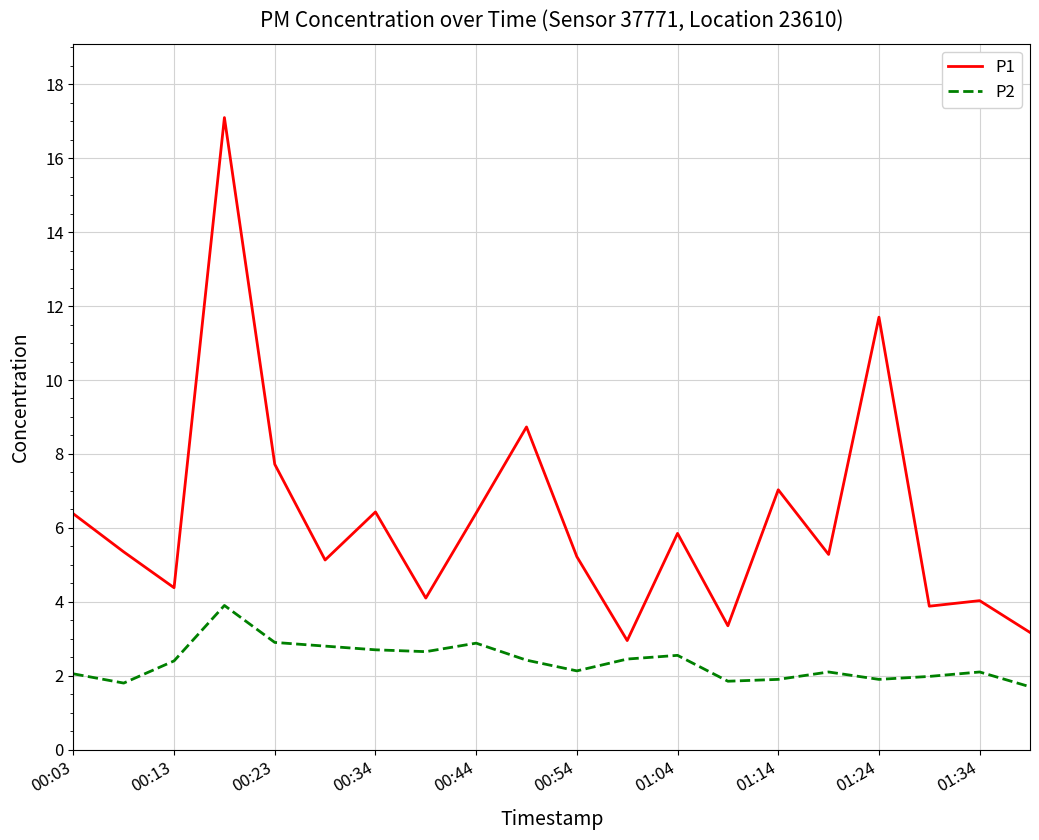

Which series has the largest range (max minus min)?

P1